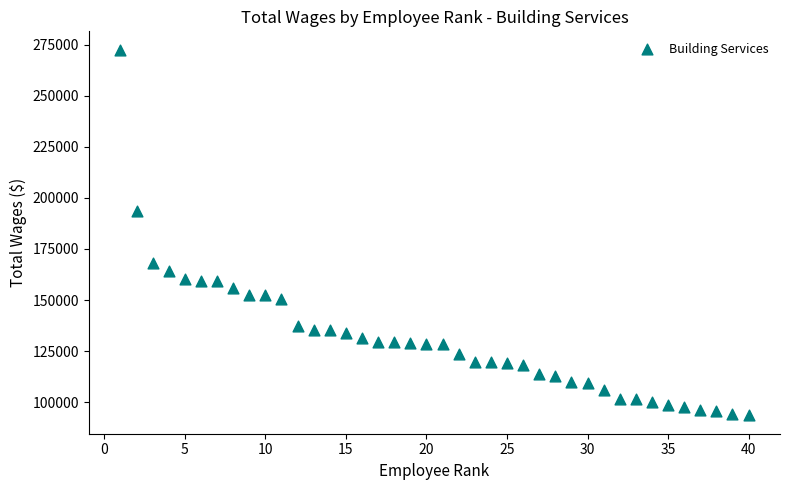

What is the range of Y values (max minus min)?

178986